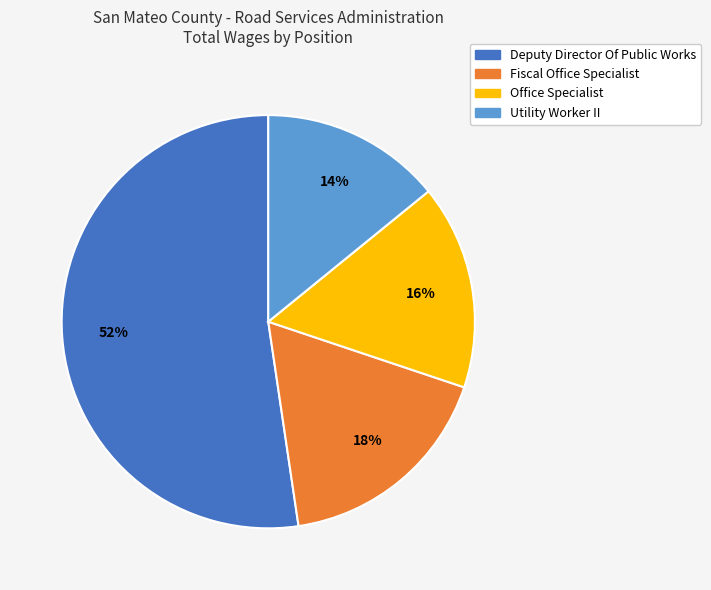

To the nearest percent, what is the combined percentage of Fiscal Office Specialist and Utility Worker II?

32%